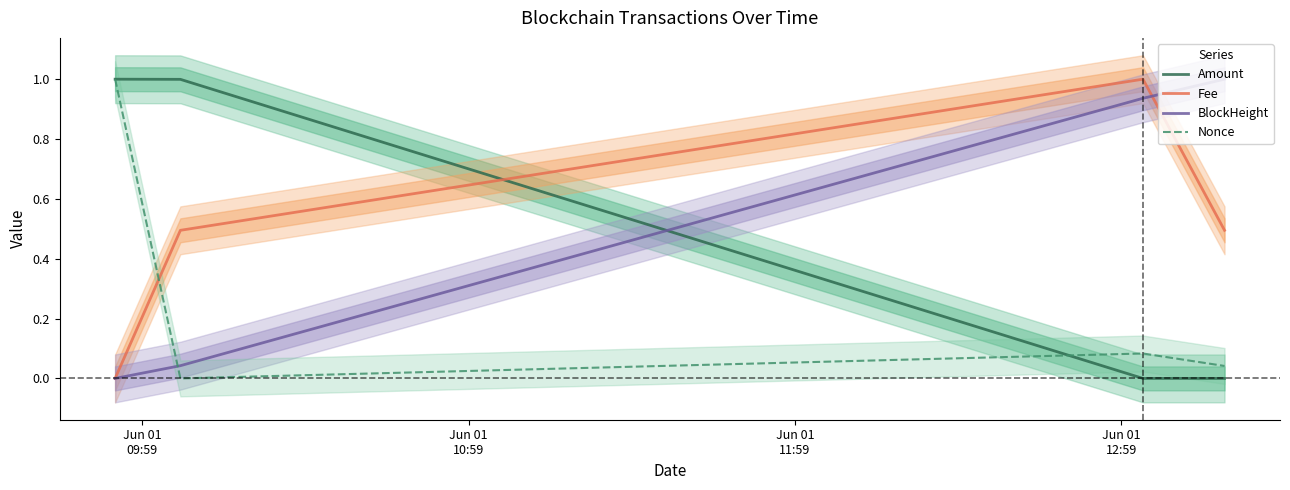

In Fee, how many points are higher than both neighbors (excluding endpoints)?

1